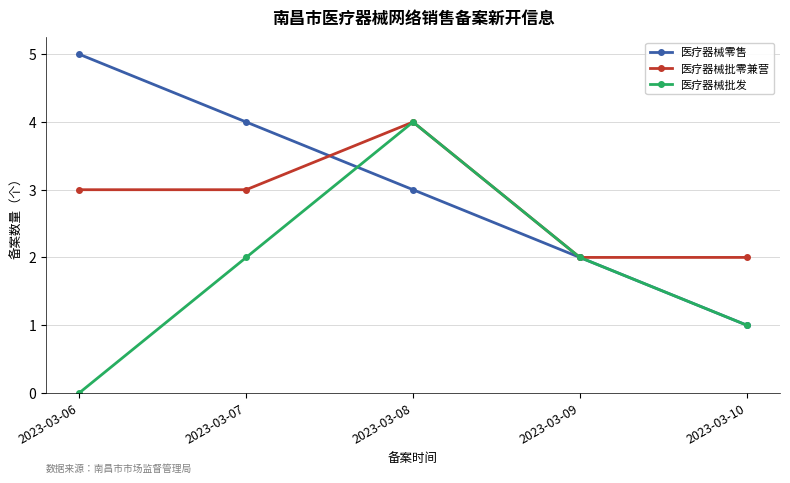

List the series in order of their overall mean, highest first.

医疗器械零售, 医疗器械批零兼营, 医疗器械批发